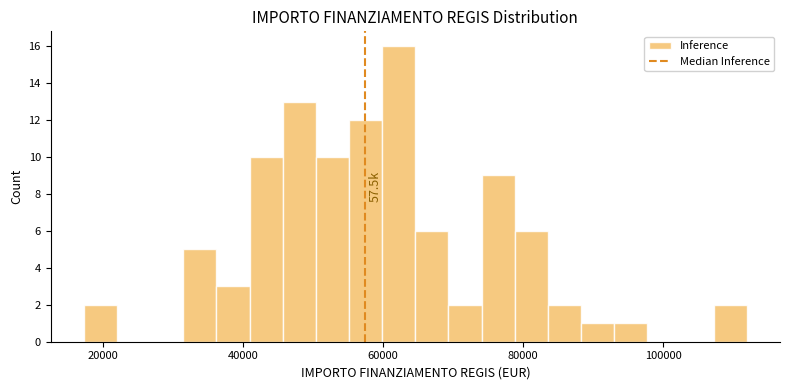

Around what value on the x-axis is the tallest bar? Give the approximate position of its centre, as read against the axis.

62000